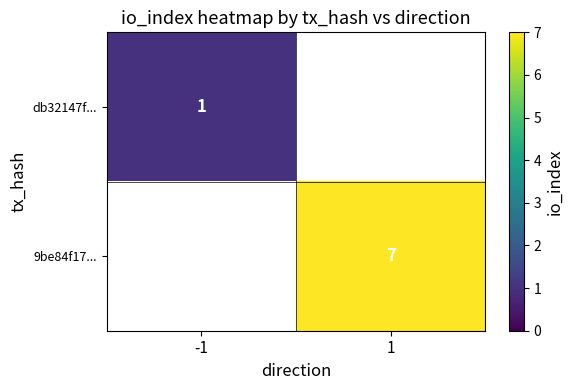

The db32147f... series shows 1 at -1. True or false?

True